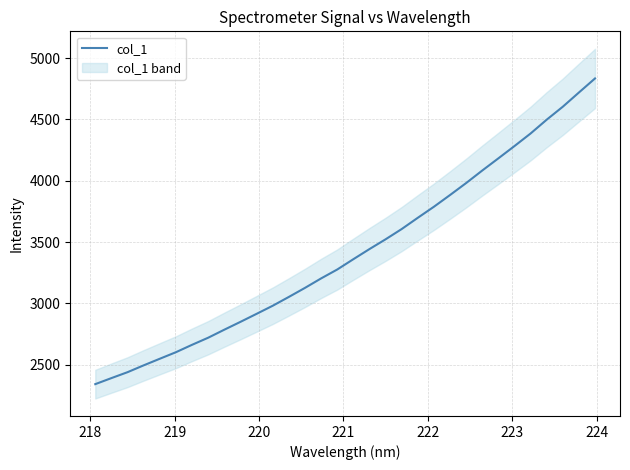

What is the minimum value for col_1?

2340.5